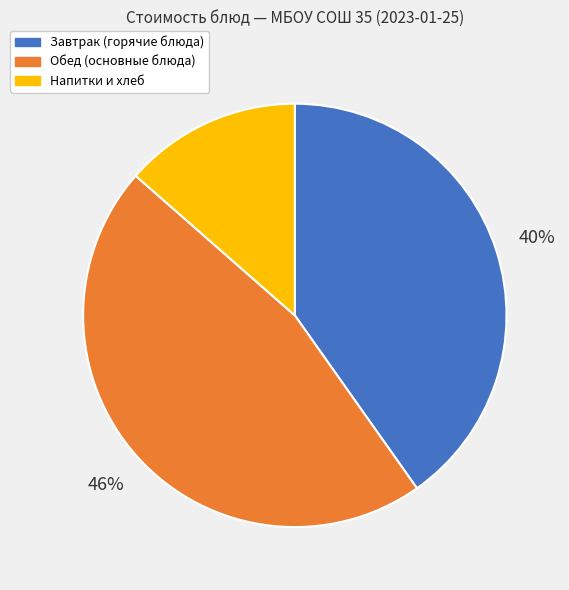

Is there any slice that represents more than half of the pie?

No